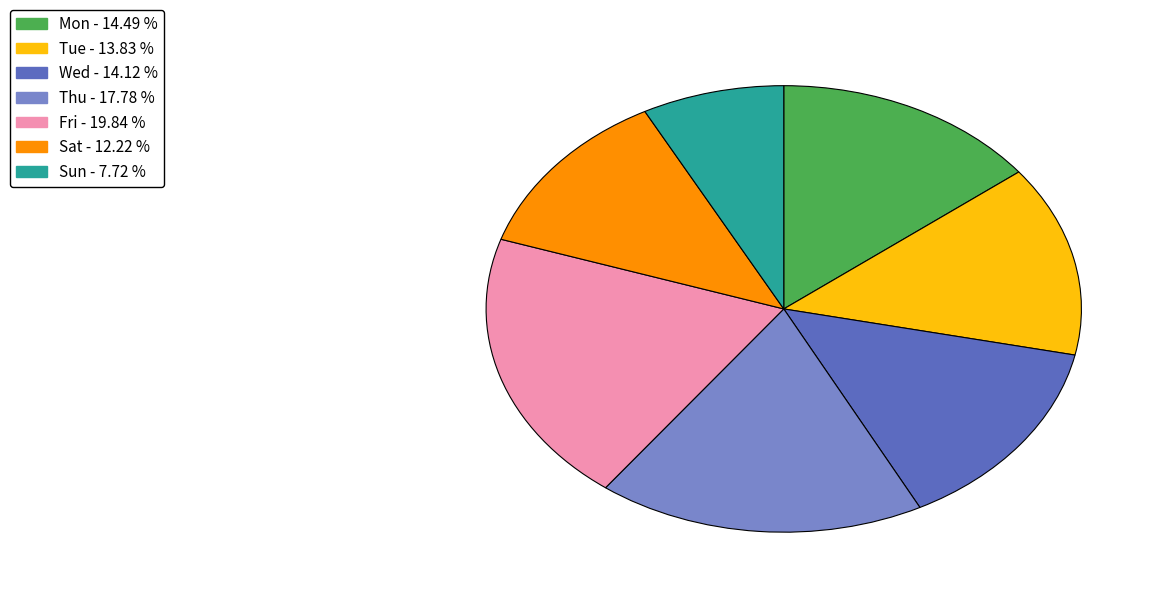

How many segments does this pie chart have?

7